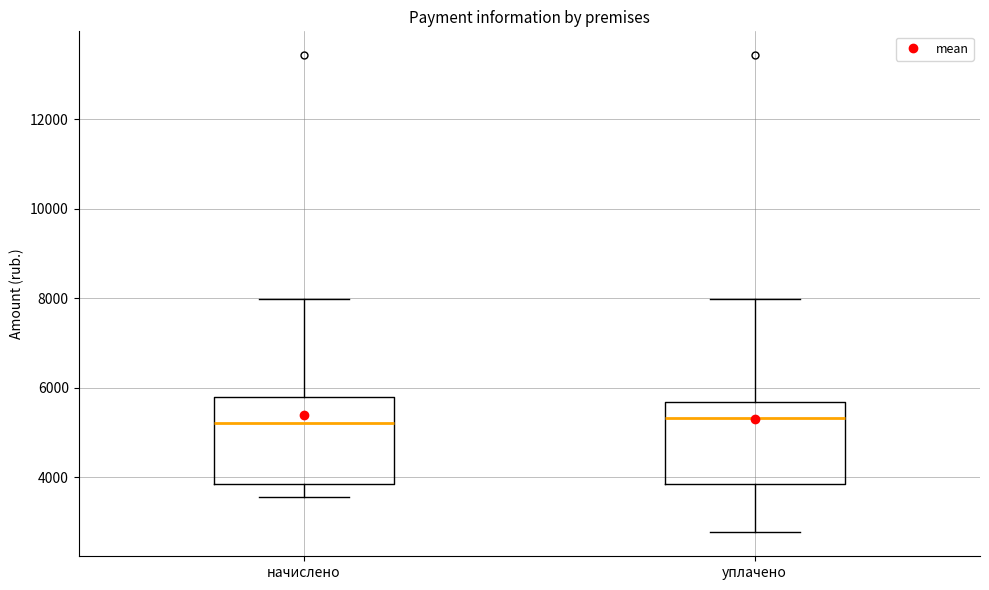

Reading left to right, transcribe this box plot: for each box, give where its median line is, the range the box spans, and where its two whiskers end, as read against the y-axis. The values are not printed on the chart, so give them approximately, as read against the axis.

начислено: median 5200, box 3800 to 5800, whiskers 3600 to 8000
уплачено: median 5400, box 3800 to 5600, whiskers 2800 to 8000